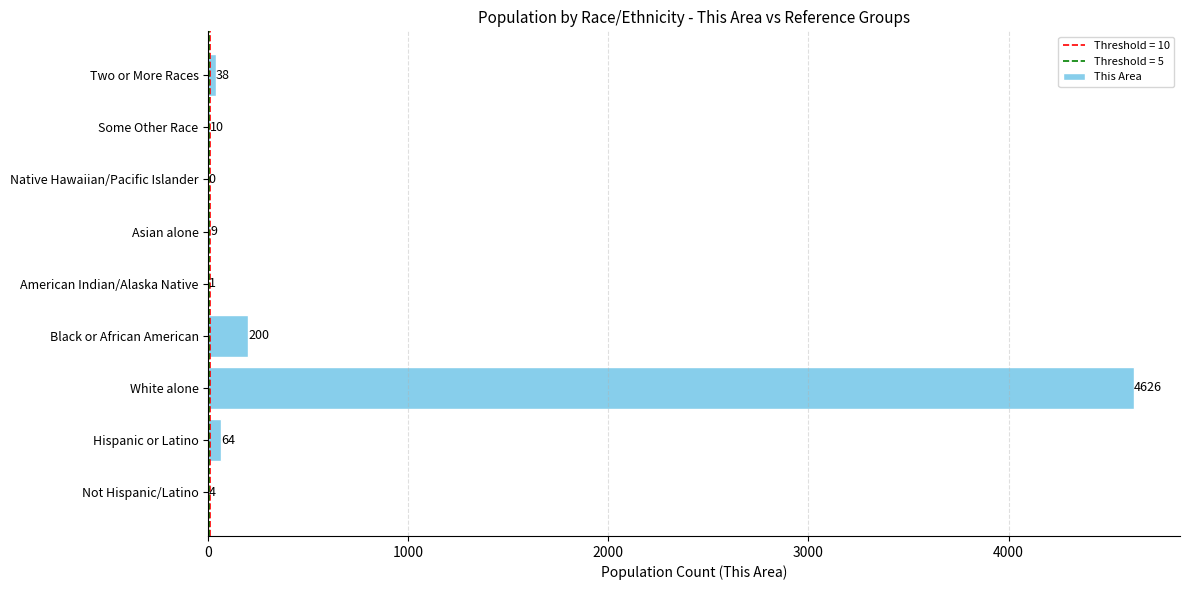

Are the bars horizontal?

Yes